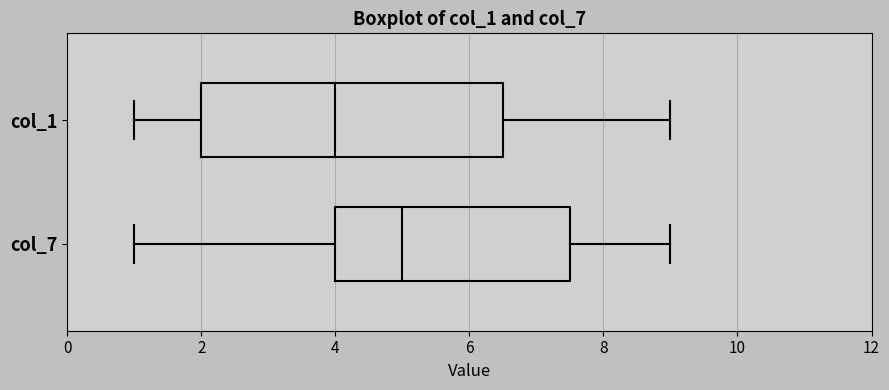

Reading bottom to top, transcribe this box plot: for each box, give where its median line is, the range the box spans, and where its two whiskers end, as read against the x-axis. The values are not printed on the chart, so give them approximately, as read against the axis.

col_7: median 5.0, box 4.0 to 7.6, whiskers 1.0 to 9.0
col_1: median 4.0, box 2.0 to 6.6, whiskers 1.0 to 9.0